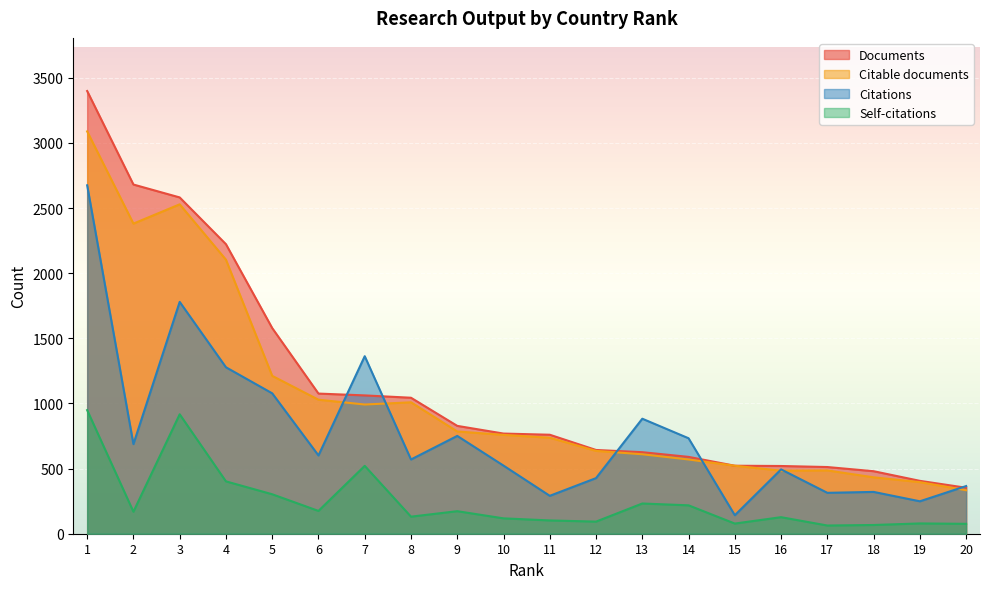

What is the total value across all series at 8?

2754